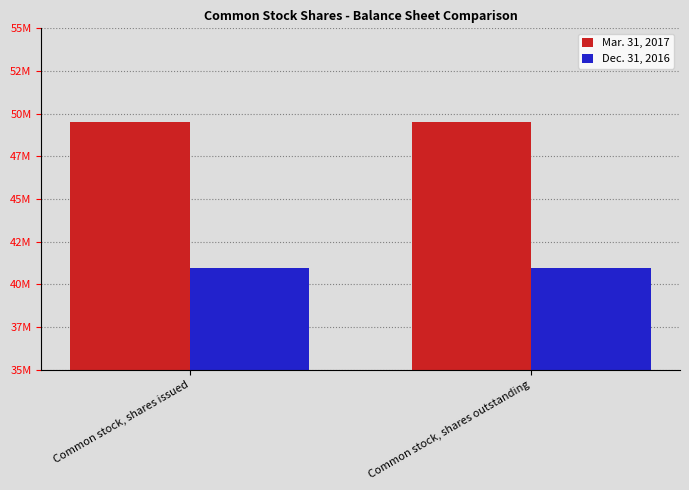

What is the minimum value for Mar. 31, 2017?

49498035